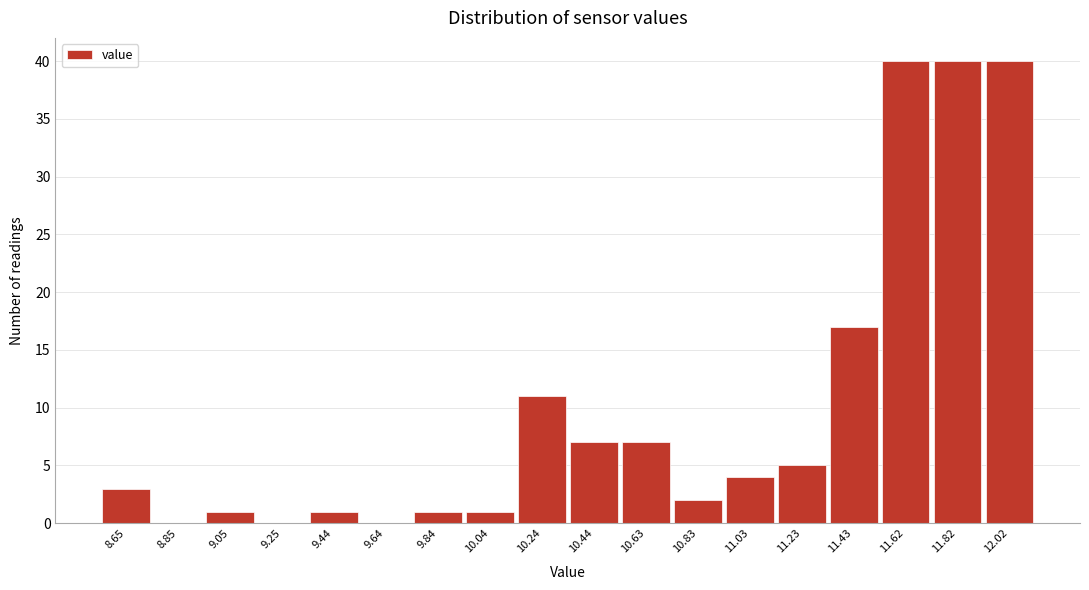

Reading right to left, transcribe all the data shown in this chart.

12.02=40	11.82=40	11.62=40	11.43=17	11.23=5	11.03=4	10.83=2	10.63=7	10.44=7	10.24=11	10.04=1	9.84=1	9.64=0	9.44=1	9.25=0	9.05=1	8.85=0	8.65=3